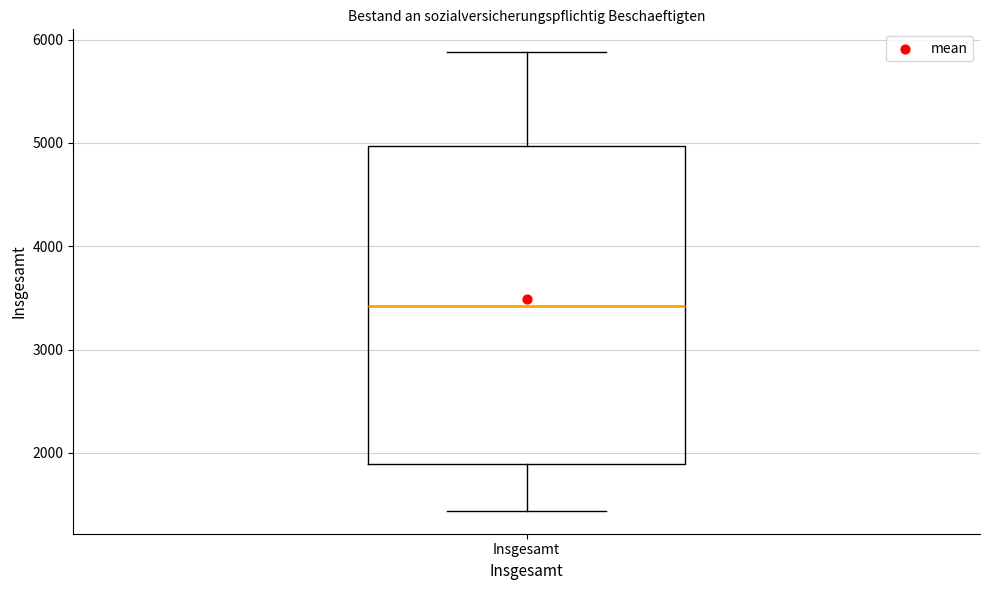

Where does the upper whisker of the box for Insgesamt end on the y-axis? The values are not printed on the chart, so give them approximately, as read against the axis.

5900